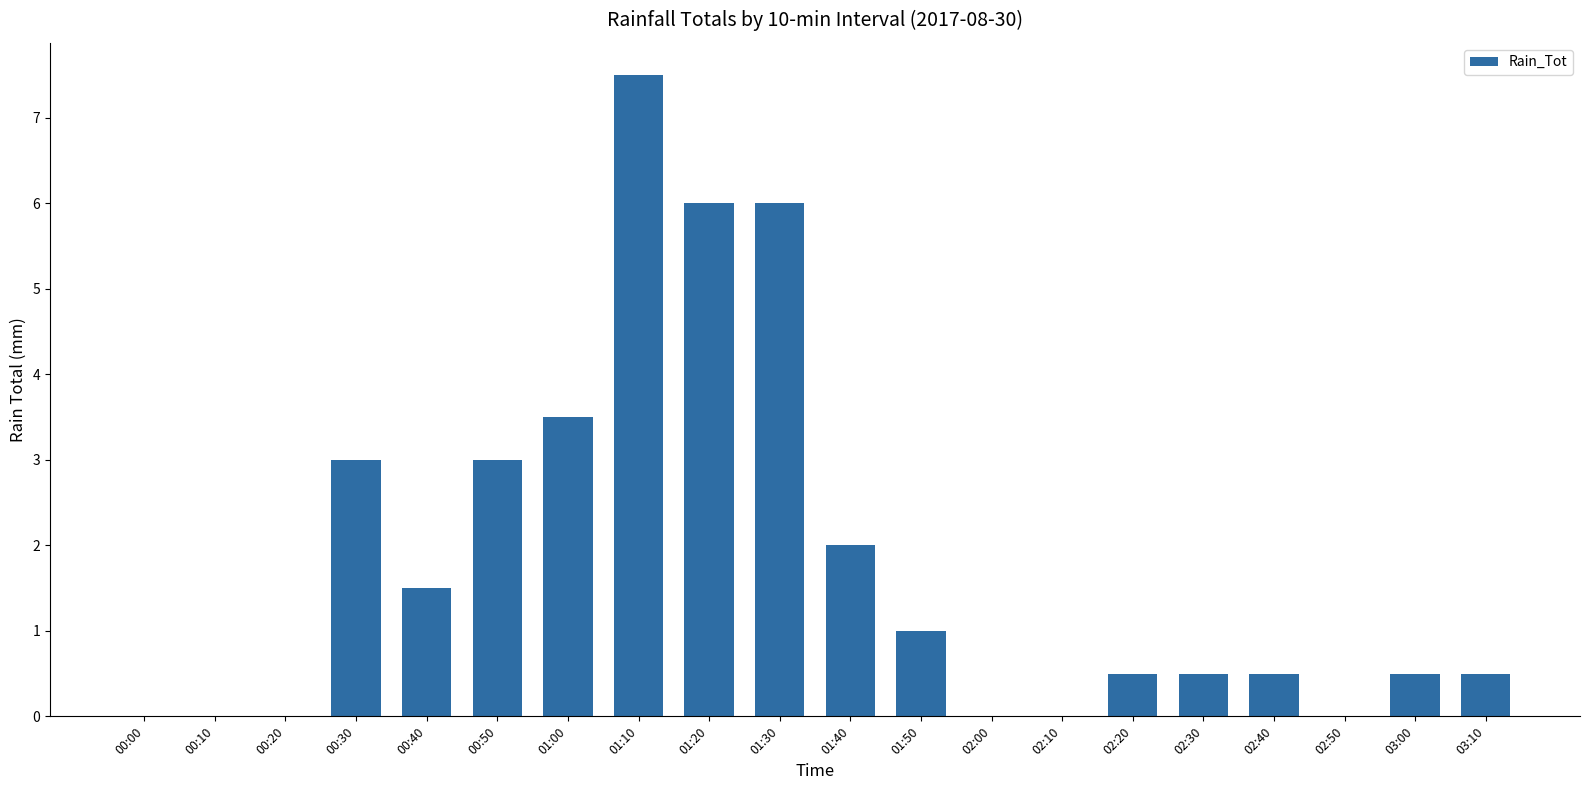

Reading right to left, list all the values displayed in this chart.

0.5	0.5	0.0	0.5	0.5	0.5	0.0	0.0	1.0	2.0	6.0	6.0	7.5	3.5	3.0	1.5	3.0	0.0	0.0	0.0